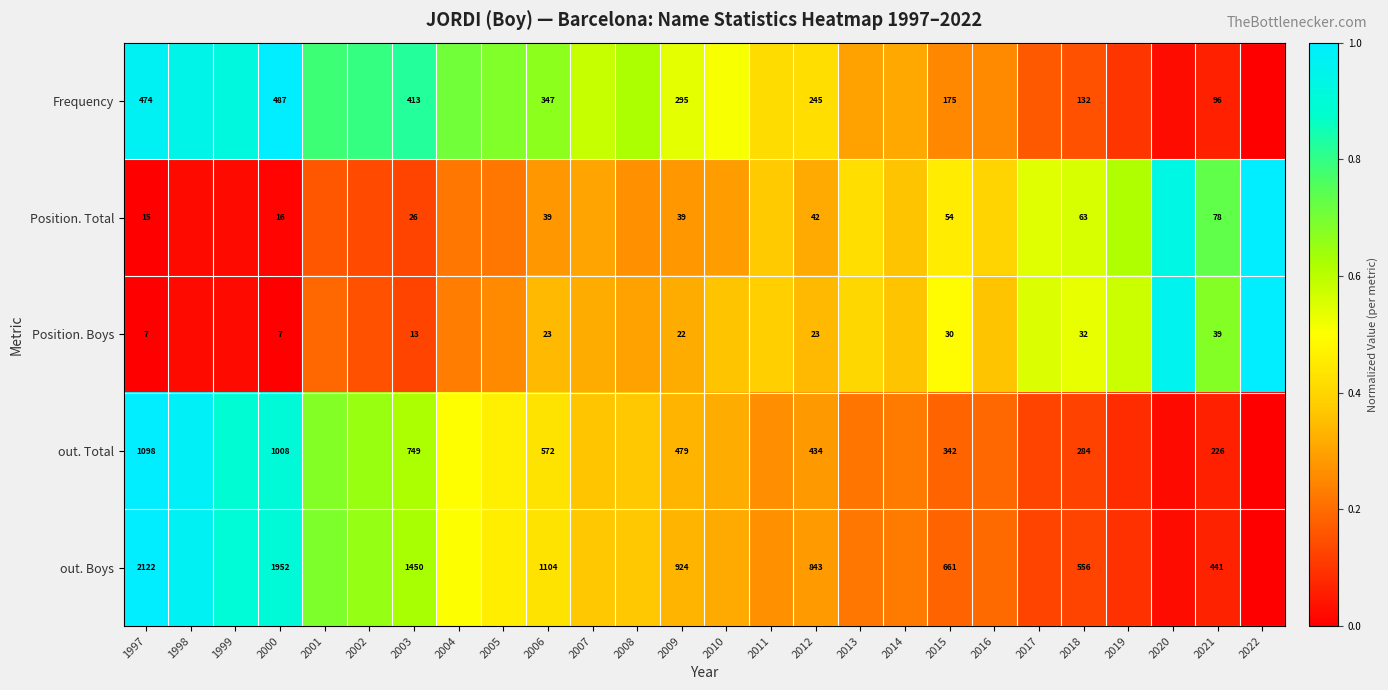

Count the number of categories in the chart.

26